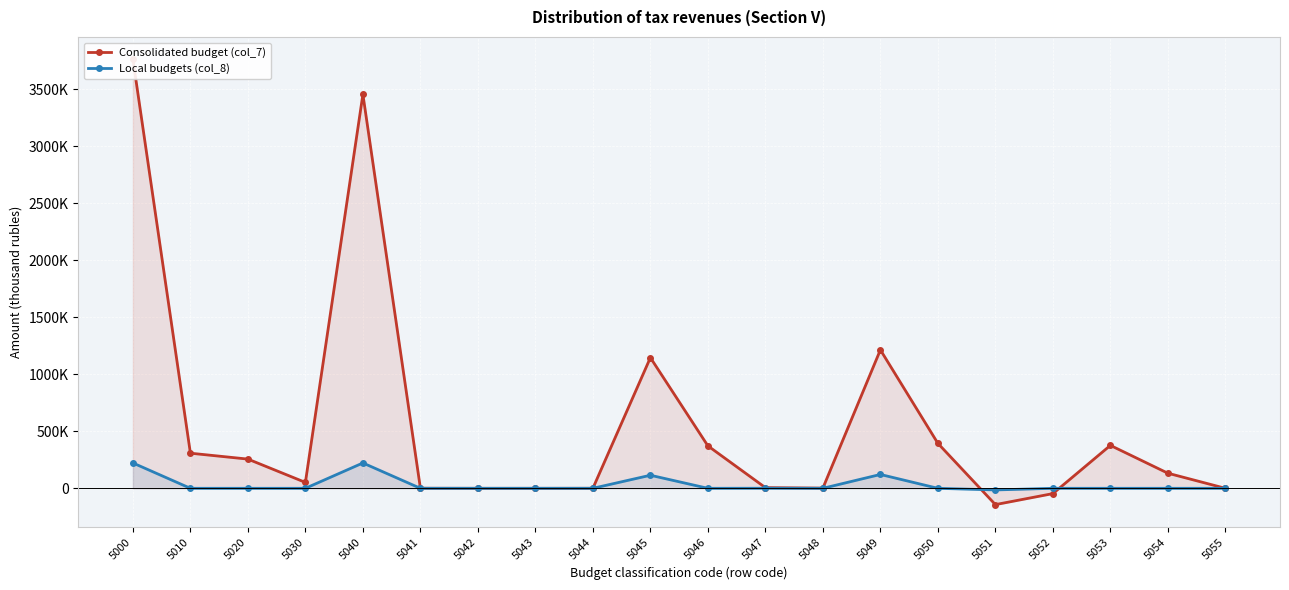

The value of Local budgets (col_8) at 5042 is 0. True or false?

True